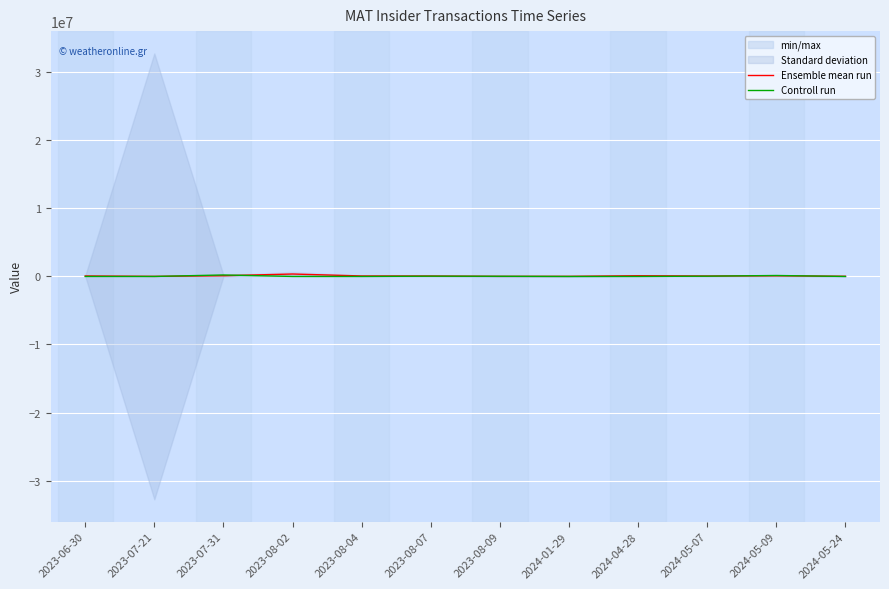

Rank the series by their maximum value, from highest to lowest.

Ensemble mean run, Controll run